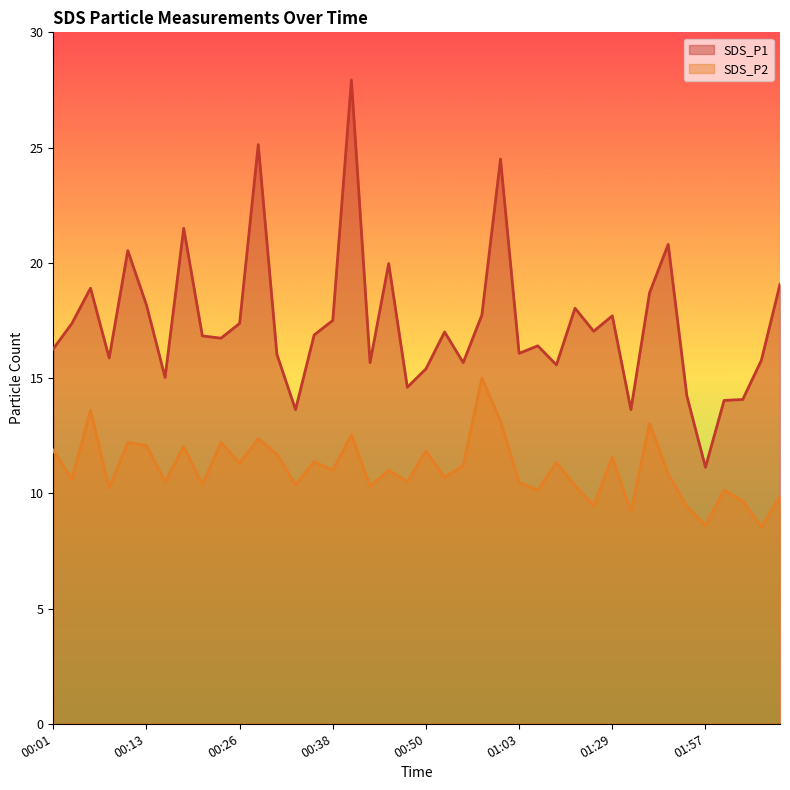

What is the difference between the SDS_P1 values at 00:13 and 01:27?

1.1